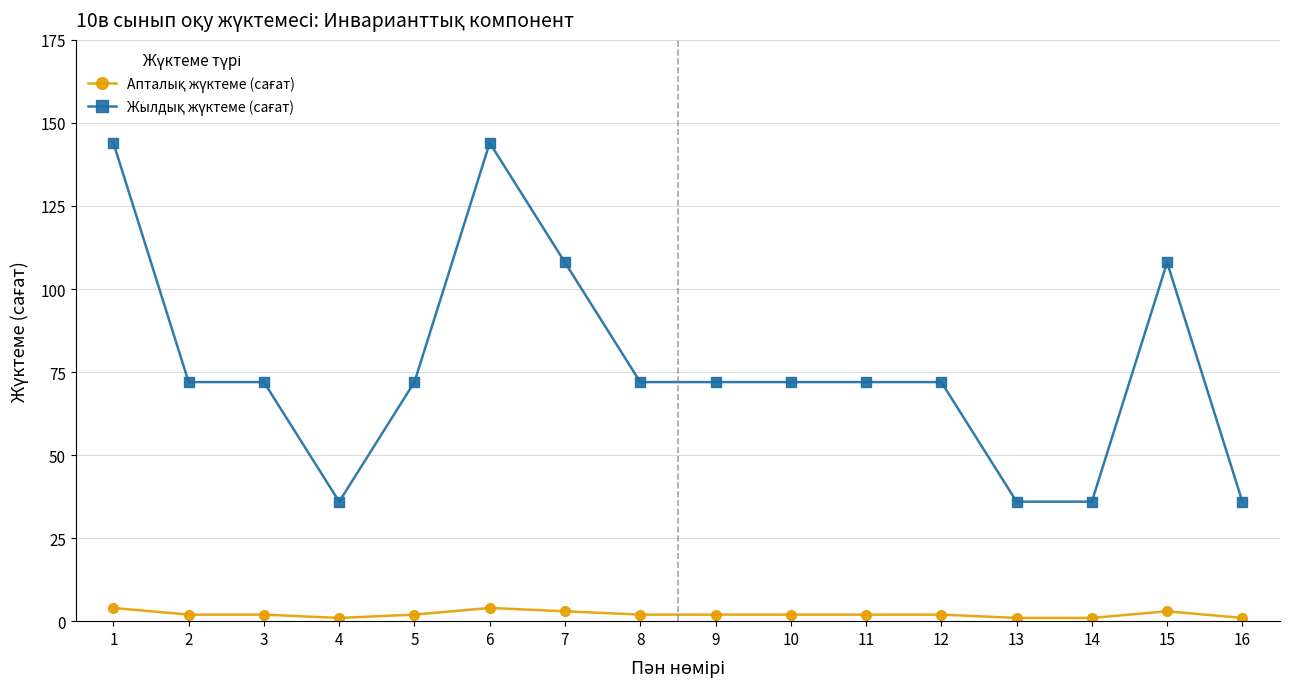

What is the maximum value shown in the chart?

144